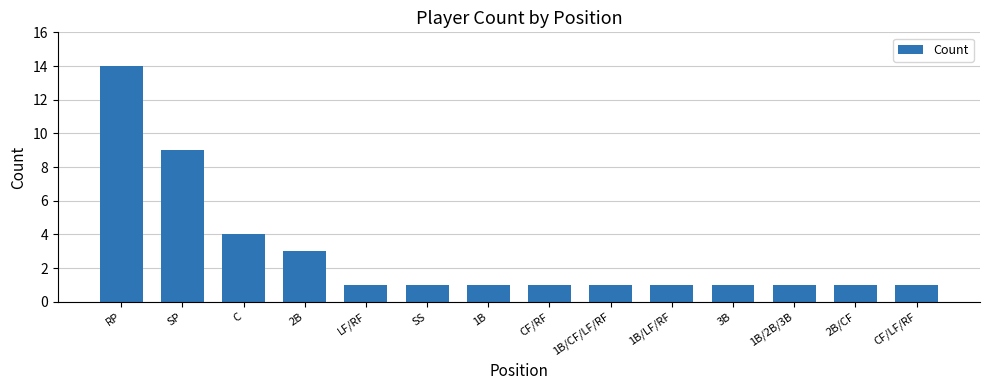

What is the sum of the values at 2B and 2B/CF?

4